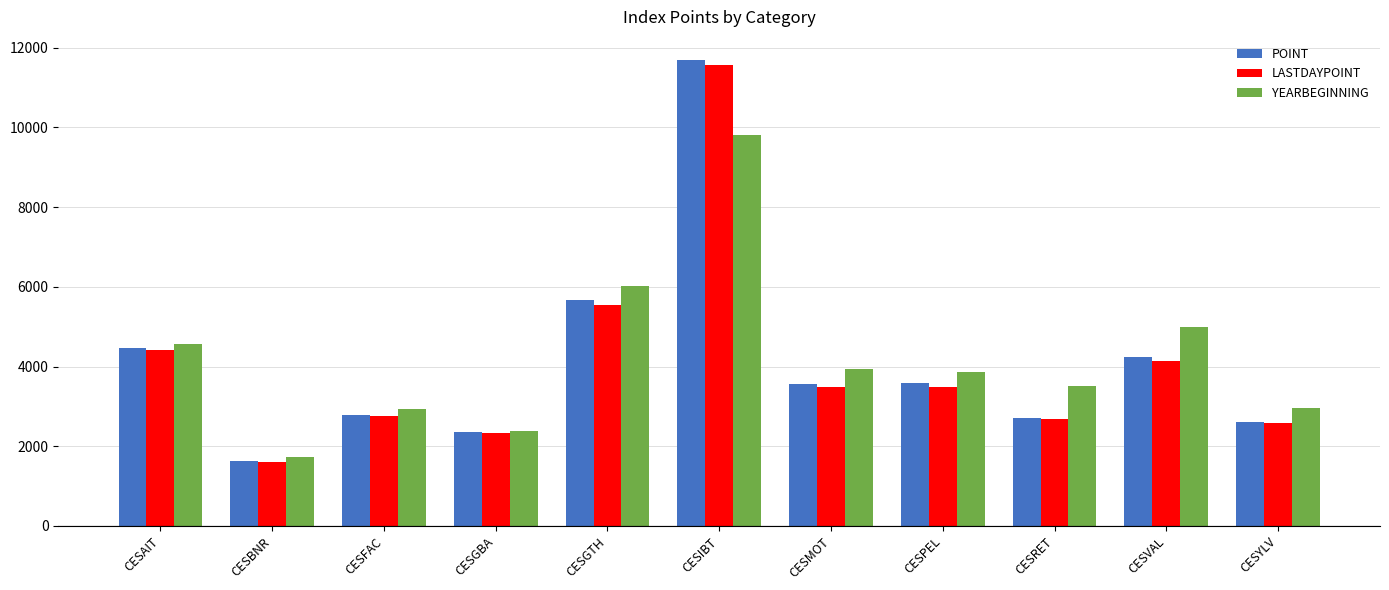

At how many categories does at least one series exceed 1888?

10